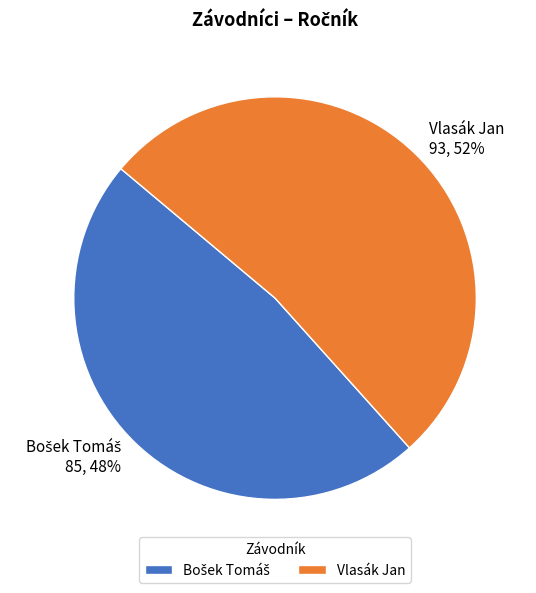

Which category has the biggest portion of the pie?

Vlasák Jan